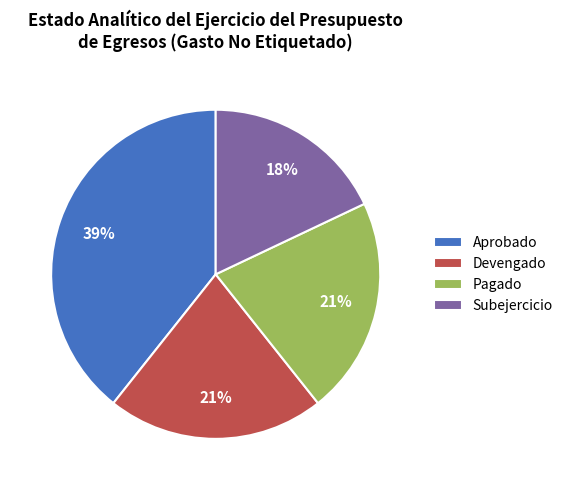

What percentage is the Aprobado slice, to the nearest percent?

39%